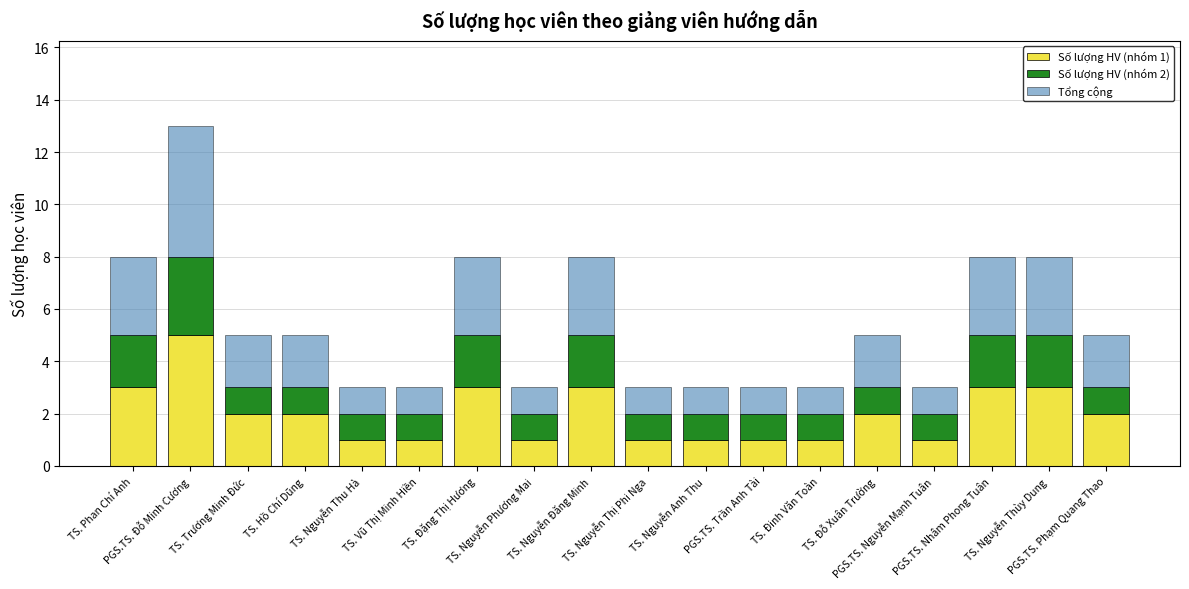

What is the label of the 15th bar from the right?

TS. Hồ Chí Dũng